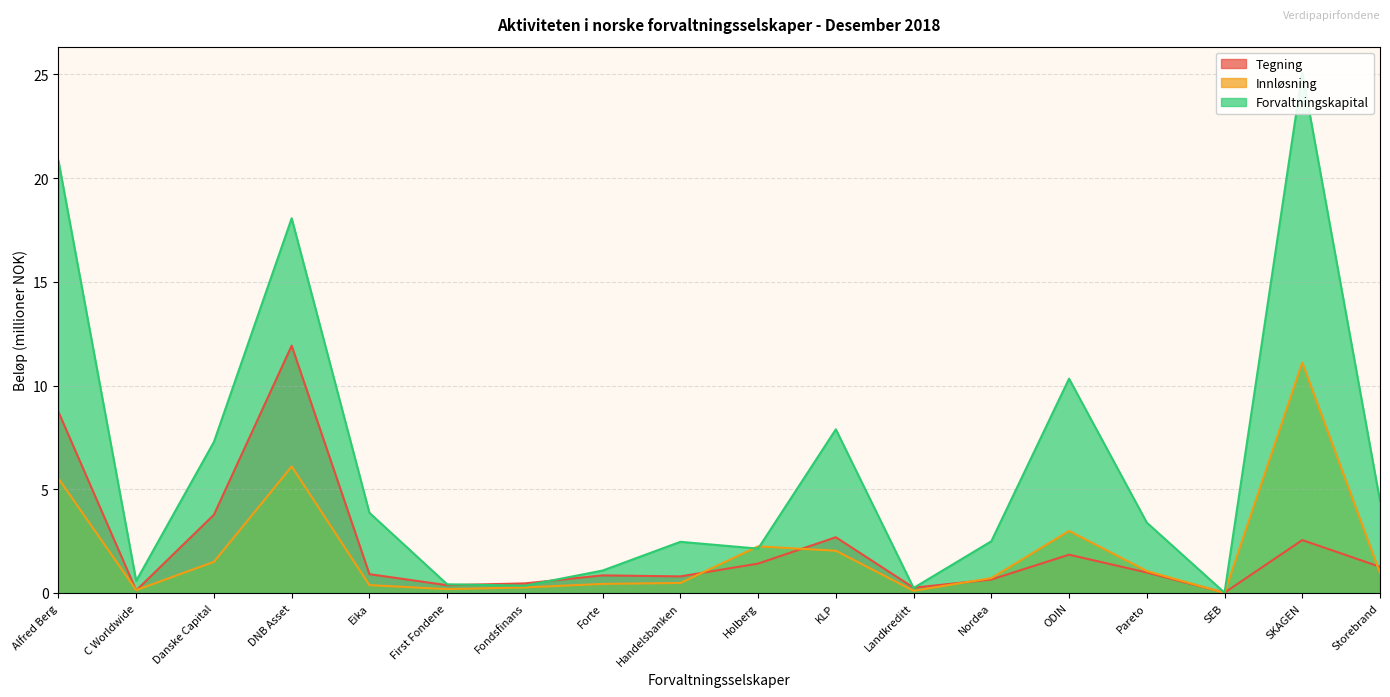

Reading right to left, extract all data points from this chart.

Tegning: Storebrand=1.3	SKAGEN=2.5	SEB=0.0	Pareto=1.0	ODIN=1.8	Nordea=0.6	Landkreditt=0.3	KLP=2.7	Holberg=1.4	Handelsbanken=0.8	Forte=0.8	Fondsfinans=0.5	First Fondene=0.4	Eika=0.9	DNB Asset=11.9	Danske Capital=3.8	C Worldwide=0.1	Alfred Berg=8.7
Innløsning: Storebrand=1.0	SKAGEN=11.1	SEB=0.0	Pareto=1.1	ODIN=3.0	Nordea=0.7	Landkreditt=0.1	KLP=2.0	Holberg=2.2	Handelsbanken=0.5	Forte=0.4	Fondsfinans=0.3	First Fondene=0.2	Eika=0.4	DNB Asset=6.1	Danske Capital=1.5	C Worldwide=0.1	Alfred Berg=5.5
Forvaltningskapital: Storebrand=4.4	SKAGEN=25.1	SEB=0.0	Pareto=3.4	ODIN=10.3	Nordea=2.5	Landkreditt=0.2	KLP=7.9	Holberg=2.1	Handelsbanken=2.5	Forte=1.1	Fondsfinans=0.4	First Fondene=0.4	Eika=3.9	DNB Asset=18.1	Danske Capital=7.3	C Worldwide=0.6	Alfred Berg=20.8